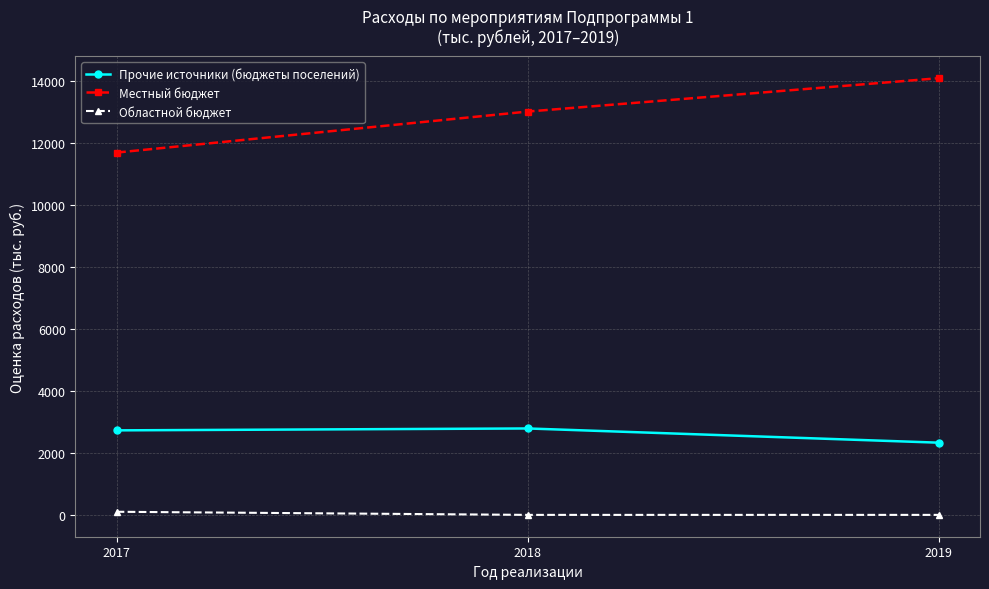

The Местный бюджет series shows 5779.7 at 2019. True or false?

False